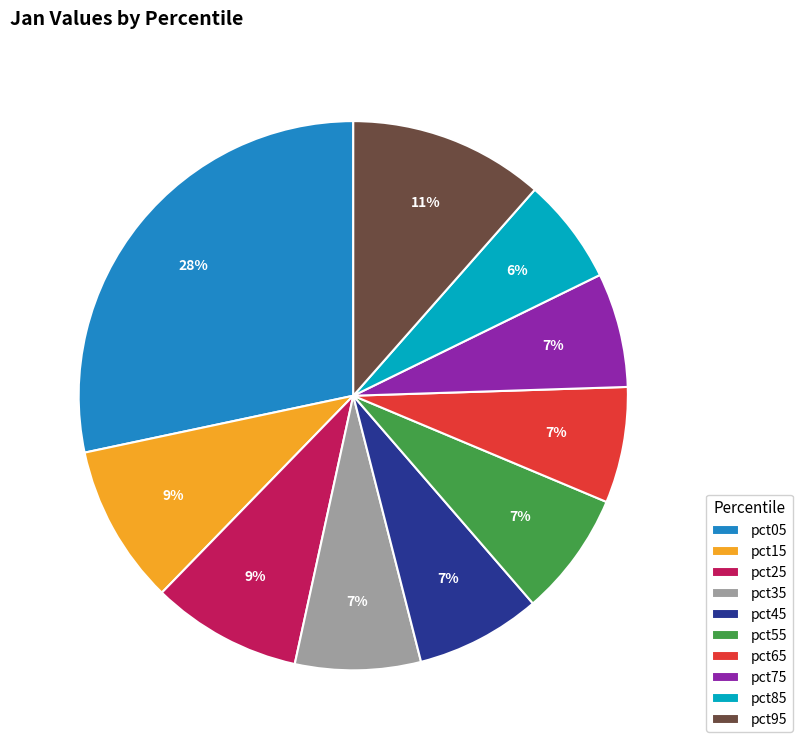

Between pct85 and pct35, which is larger?

pct35